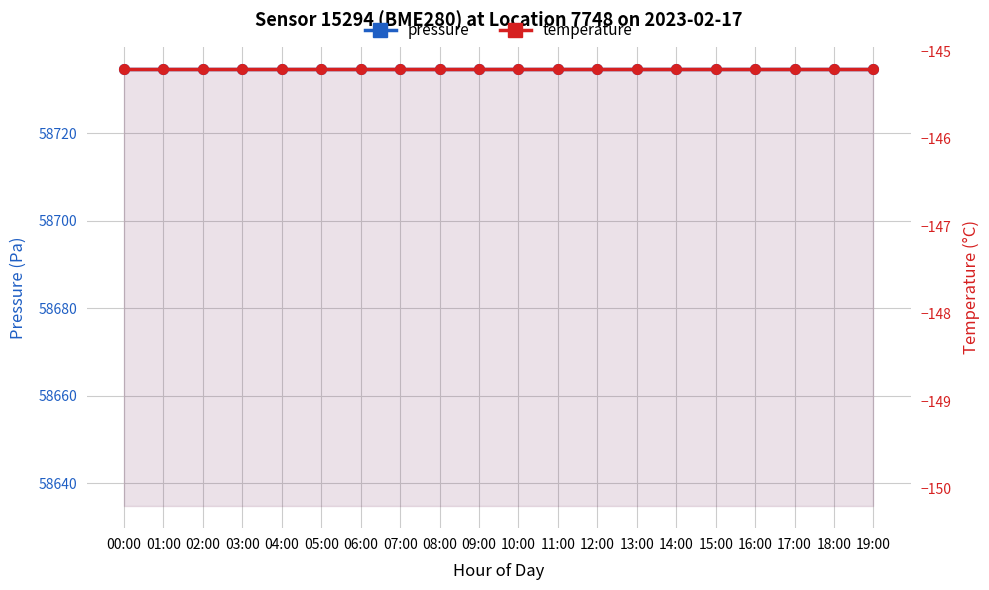

Does the chart display data point markers on the line(s)?

Yes